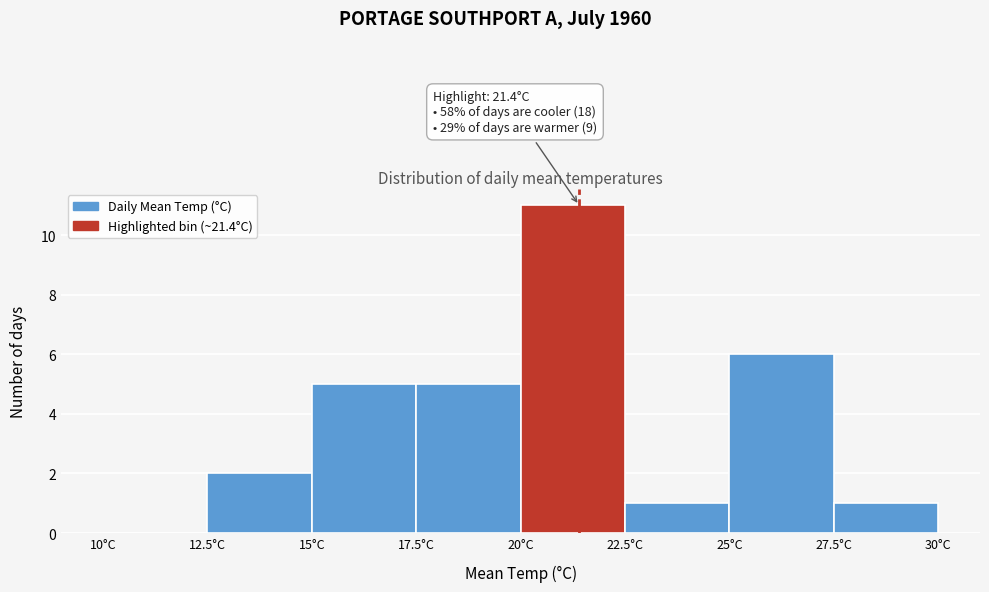

Over which range of the x-axis is the bar tallest?

20.0 to 22.5